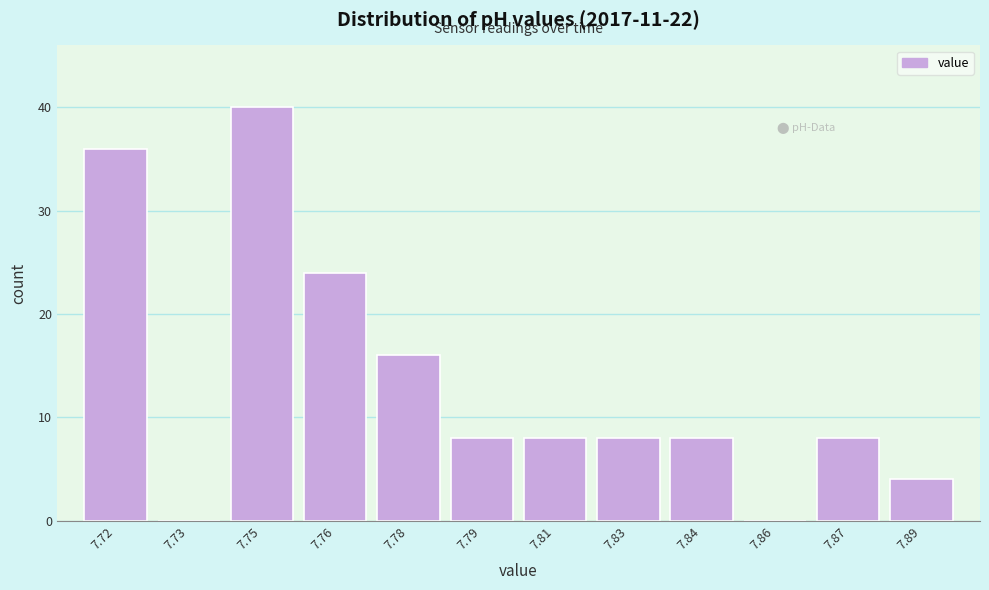

Reading left to right, transcribe all the data shown in this chart.

7.72=36	7.73=0	7.75=40	7.76=24	7.78=16	7.79=8	7.81=8	7.83=8	7.84=8	7.86=0	7.87=8	7.89=4